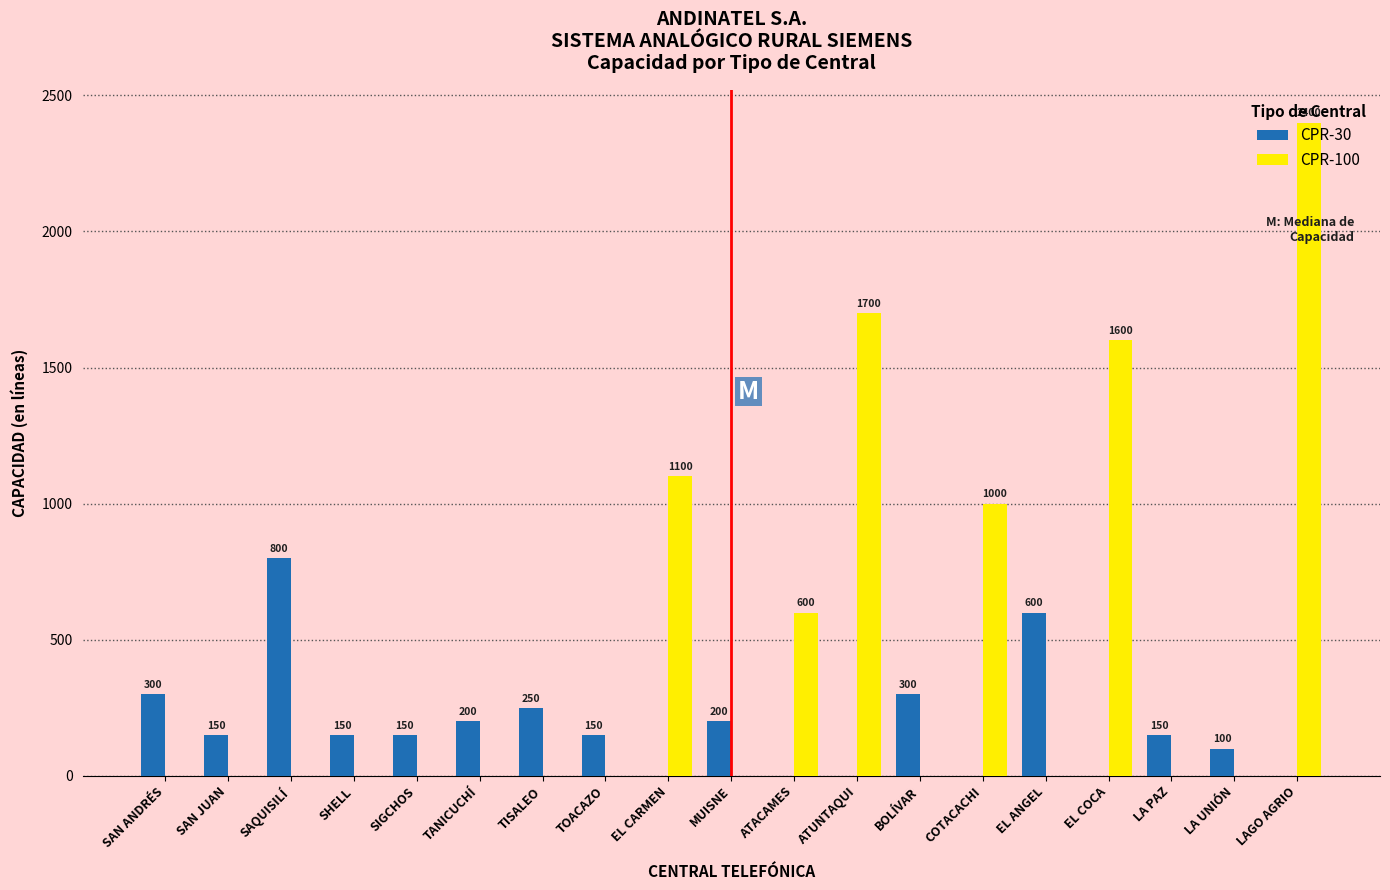

Is it true that CPR-30 equals 150 at SIGCHOS?

True